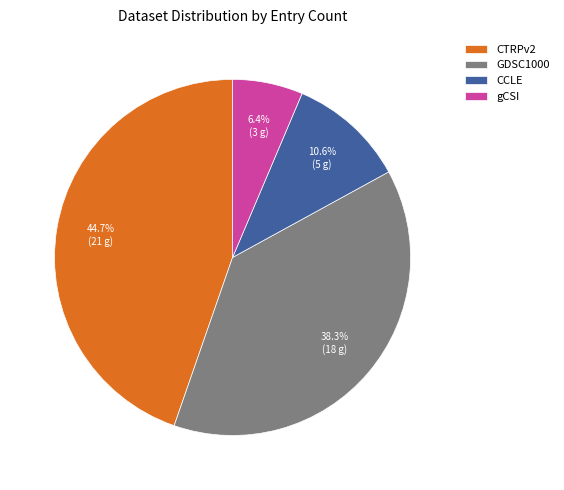

Is there any slice that represents more than half of the pie?

No